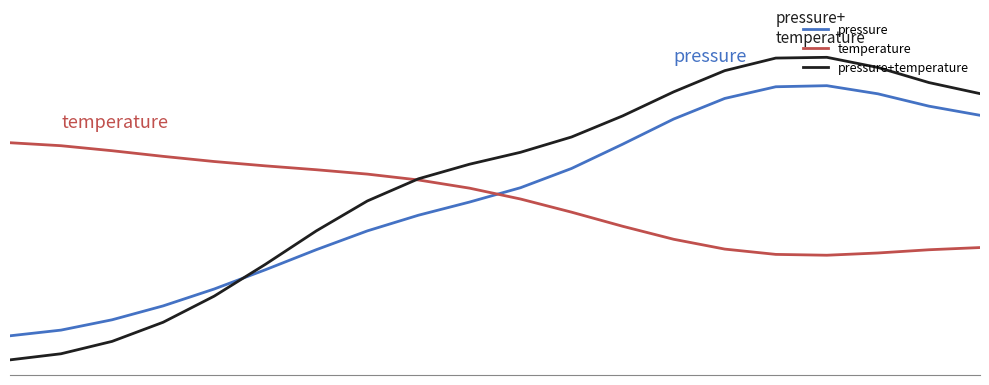

What is the sum of the pressure+temperature values at 18 and 11?

1.7